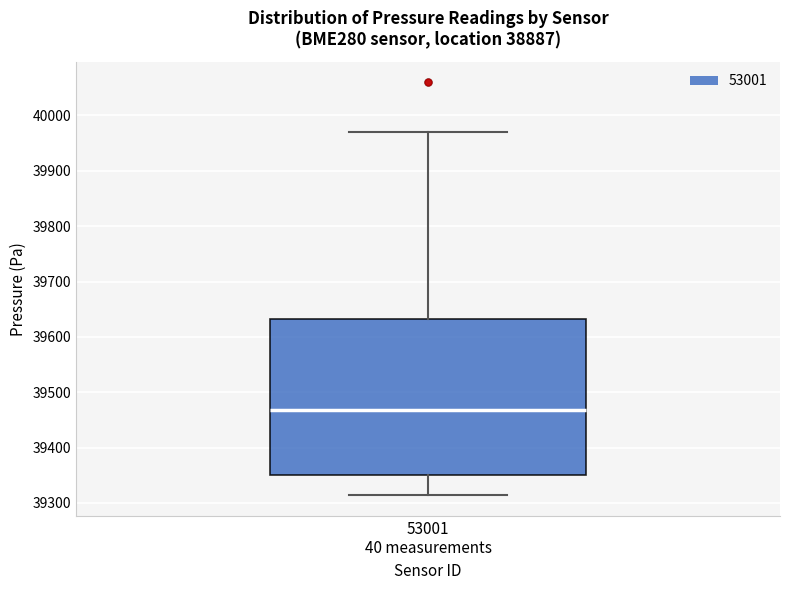

Read this box plot against the y-axis: the position of the median line, the range covered by the box, and the ends of both whiskers. The values are not printed on the chart, so give them approximately, as read against the axis.

median 39470, box 39350 to 39630, whiskers 39310 to 39970